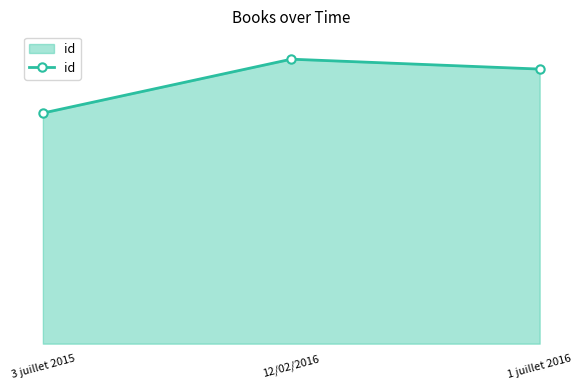

Between 3 juillet 2015 and 1 juillet 2016, which is larger?

1 juillet 2016